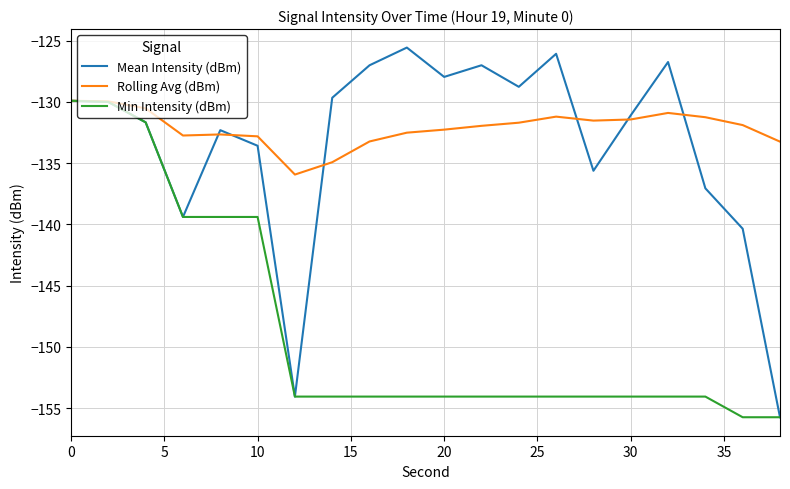

Which series has the widest spread of values?

Mean Intensity (dBm)